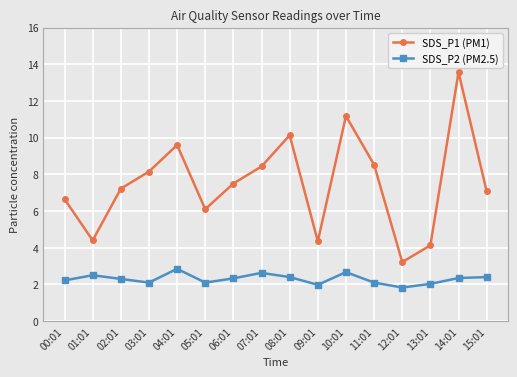

Between 05:01 and 06:01, which series saw the biggest shift?

SDS_P1 (PM1)